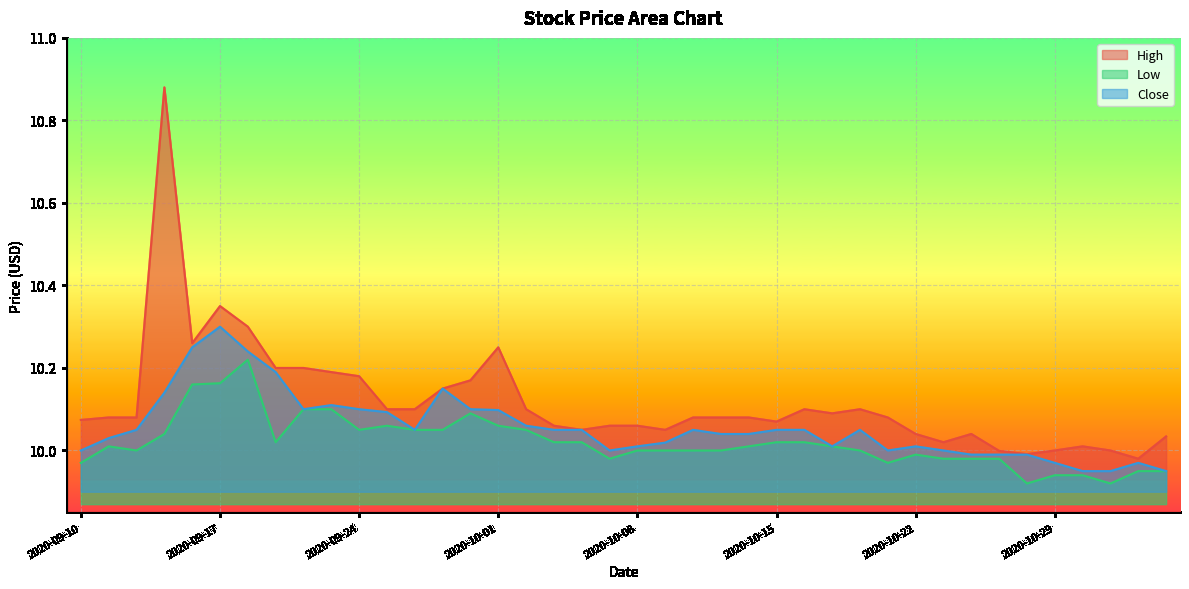

What is the maximum value for Low?

10.2